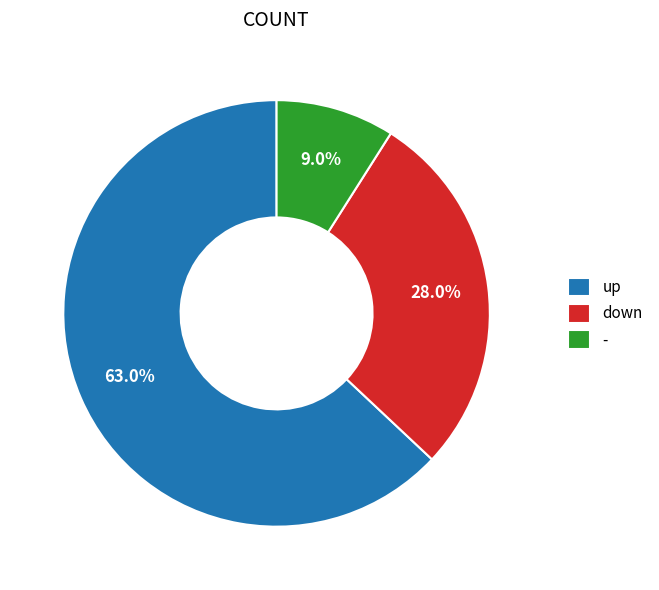

Rank the categories by value from highest to lowest.

up, down, -